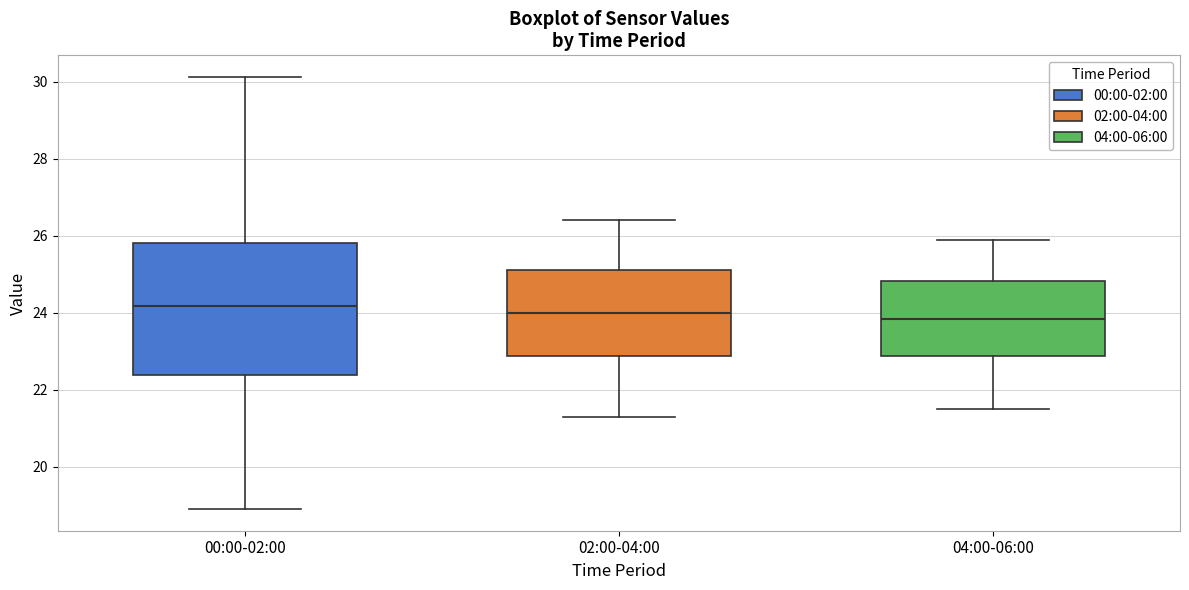

Comparing the boxes themselves (not the whiskers), which one is the tallest?

00:00-02:00